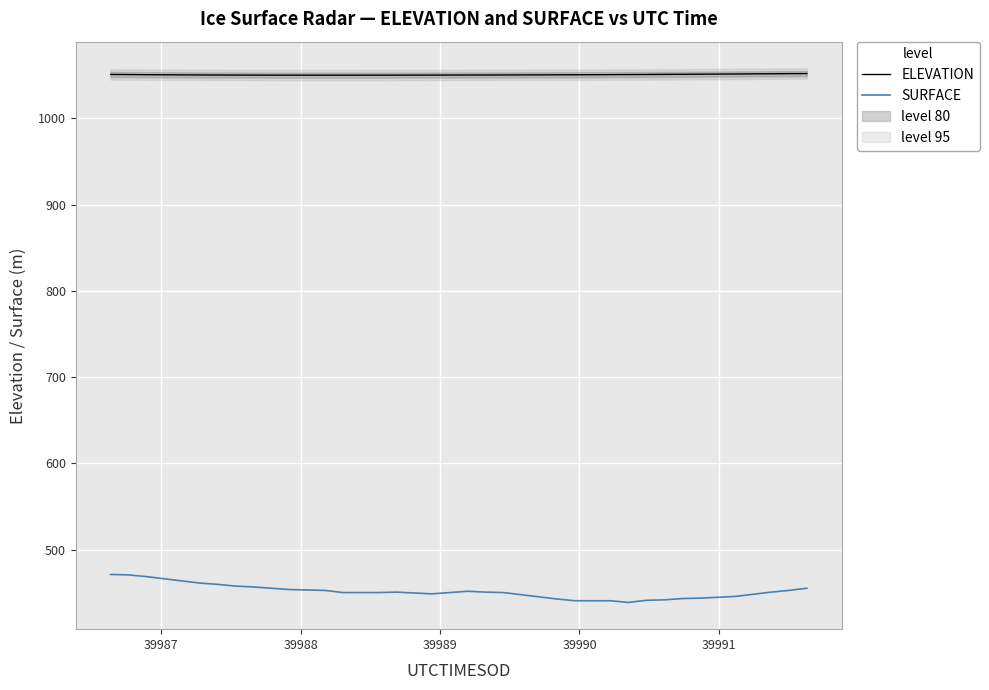

True or false: ELEVATION and SURFACE intersect in this chart.

False